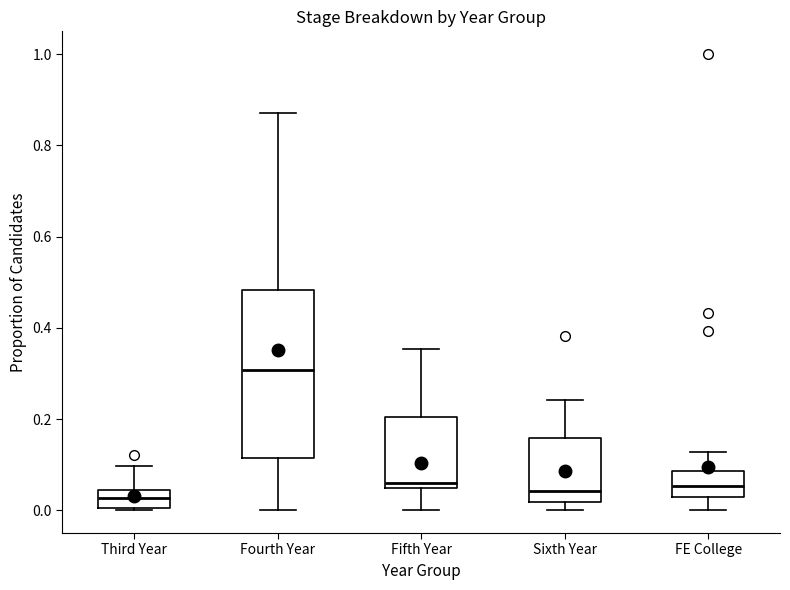

Reading left to right, read every box against the y-axis: the position of its median line, the range the box covers, and the ends of its whiskers. The values are not printed on the chart, so give them approximately, as read against the axis.

Third Year: median 0.02, box 0.00 to 0.04, whiskers 0.00 to 0.10
Fourth Year: median 0.30, box 0.12 to 0.48, whiskers 0.00 to 0.88
Fifth Year: median 0.06, box 0.04 to 0.20, whiskers 0.00 to 0.36
Sixth Year: median 0.04, box 0.02 to 0.16, whiskers 0.00 to 0.24
FE College: median 0.06, box 0.02 to 0.08, whiskers 0.00 to 0.12